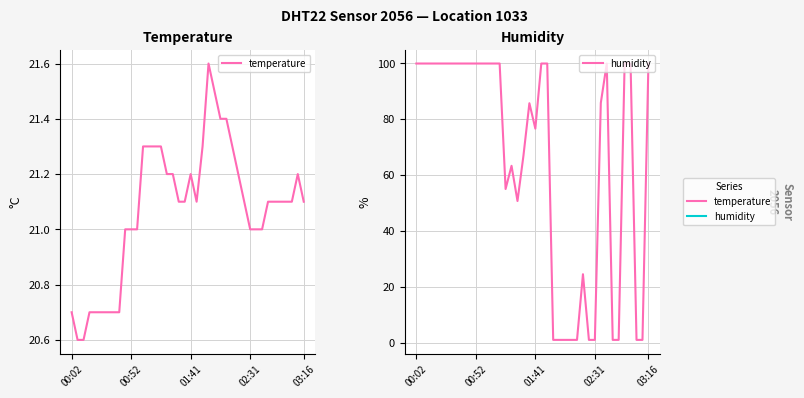

At how many categories does at least one series exceed 31?

28